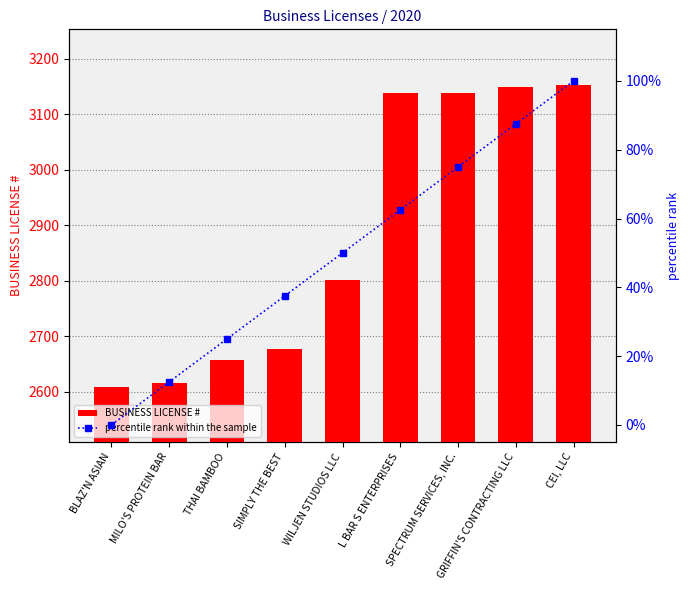

What is the average value of the percentile rank within the sample series?

50.0